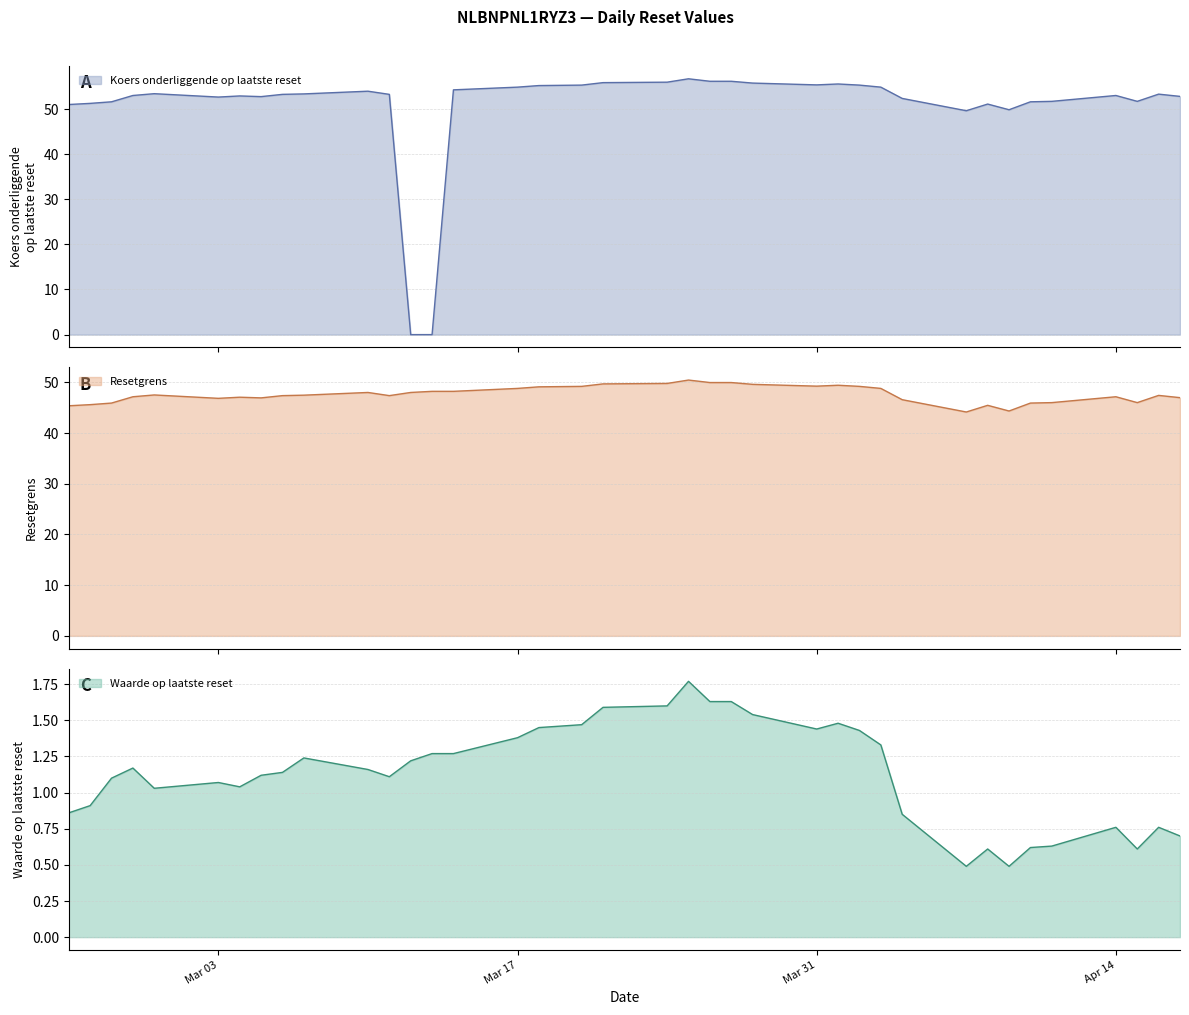

What is the lowest value of the Resetgrens series?

44.2